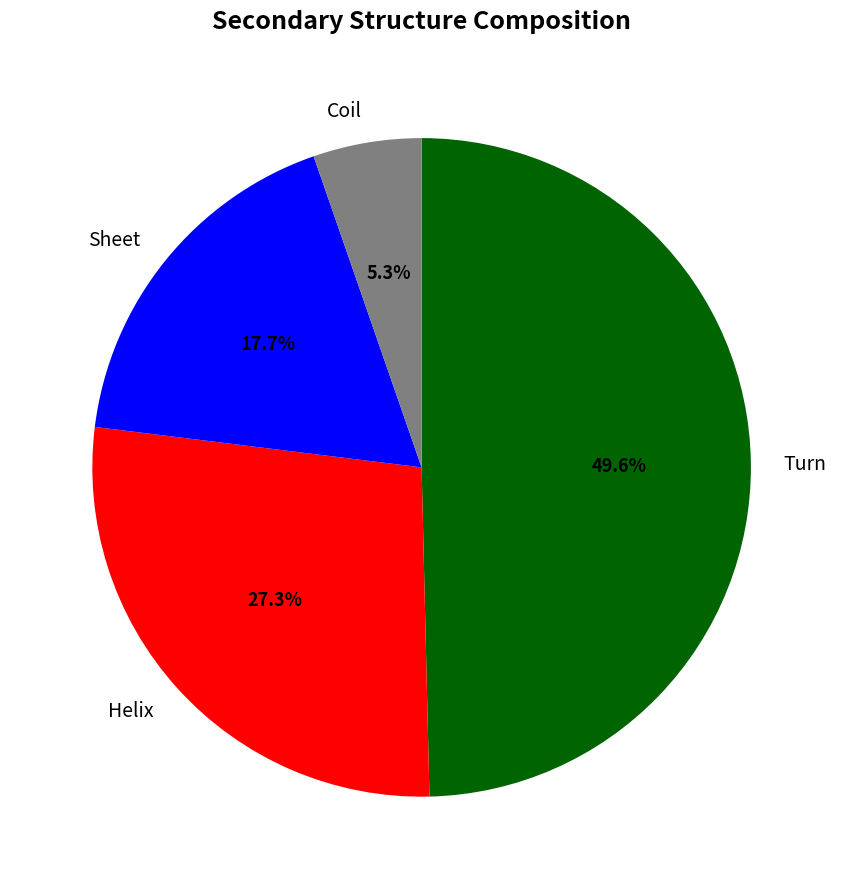

How much of the chart is everything except Turn?

50.4%